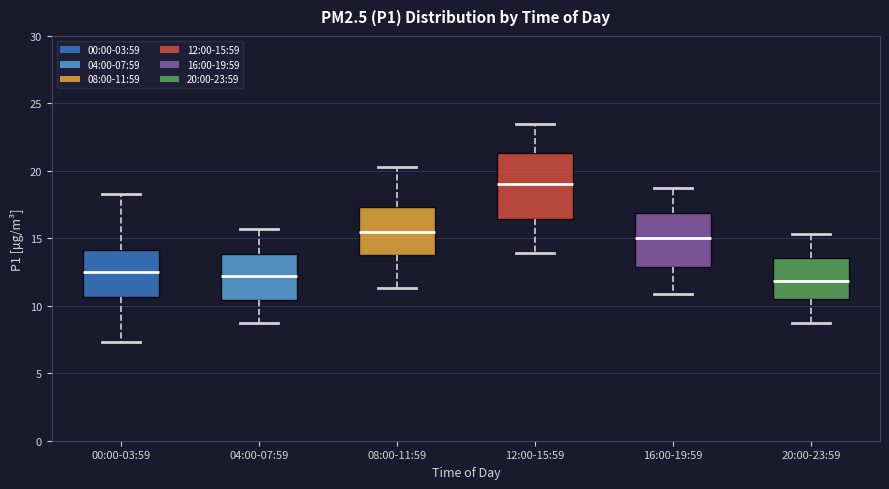

Where is the lower edge of the box for 12:00-15:59 on the y-axis? The values are not printed on the chart, so give them approximately, as read against the axis.

16.5